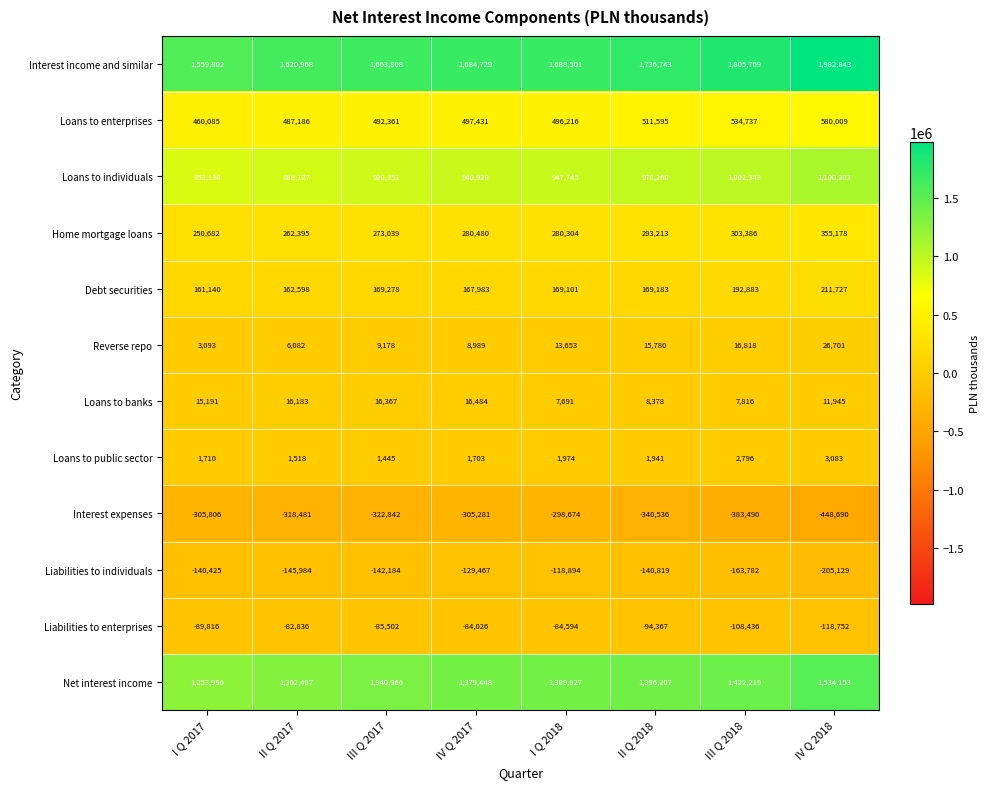

True or false: Loans to enterprises has a value of 207979 at I Q 2017.

False